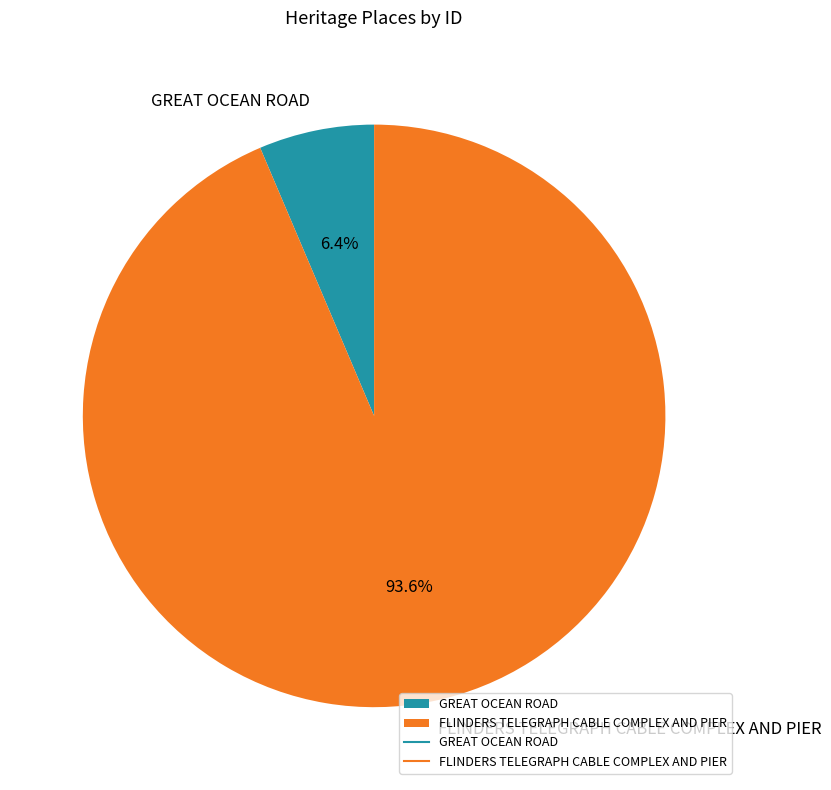

Which category has the biggest portion of the pie?

FLINDERS TELEGRAPH CABLE COMPLEX AND PIER